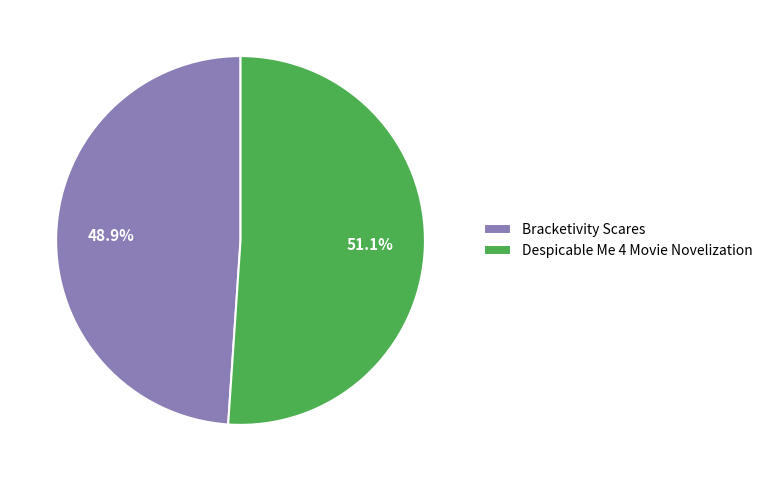

The Despicable Me 4 Movie Novelization slice represents 51% of the pie. True or false?

True